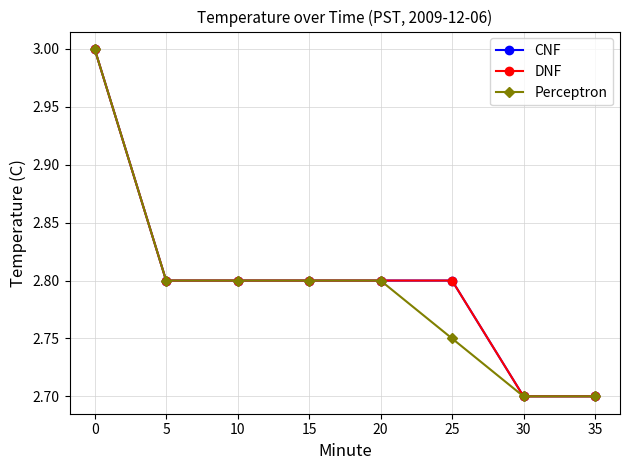

True or false: Perceptron and DNF intersect in this chart.

False